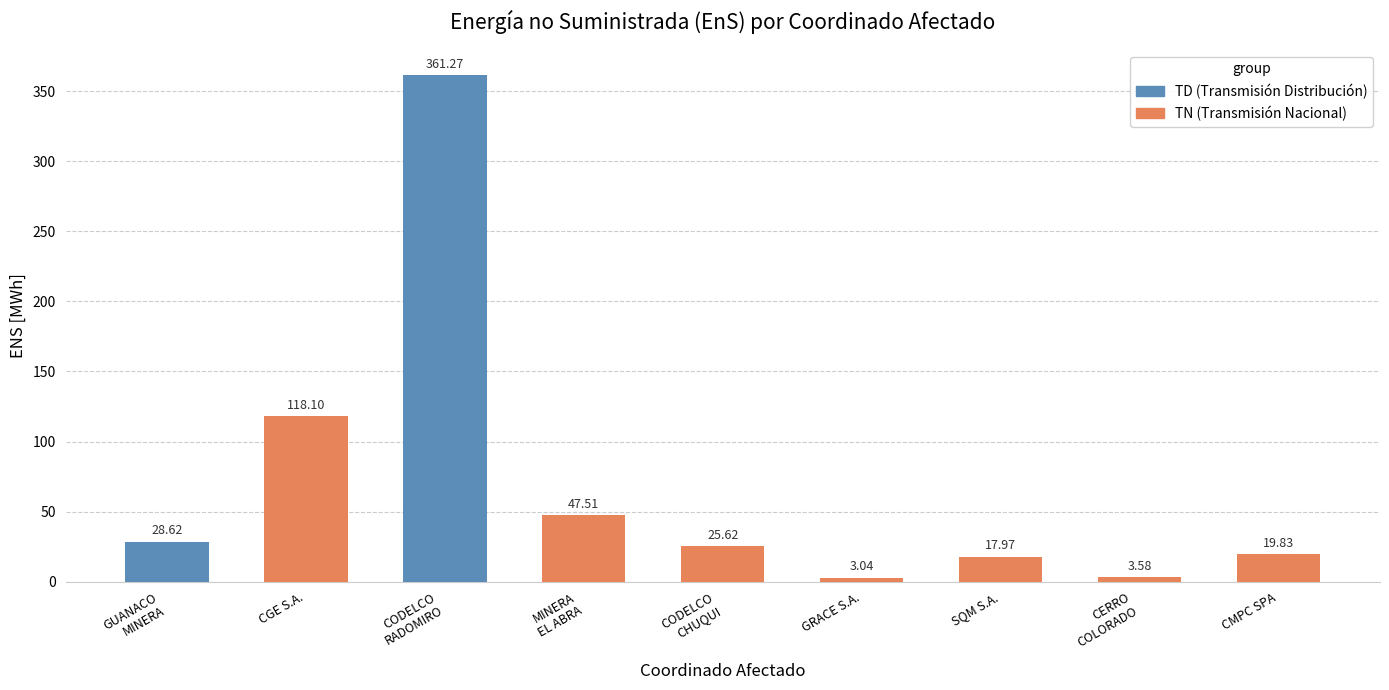

Rank the categories by value from lowest to highest.

GRACE S.A., CERRO
COLORADO, SQM S.A., CMPC SPA, CODELCO
CHUQUI, GUANACO
MINERA, MINERA
EL ABRA, CGE S.A., CODELCO
RADOMIRO